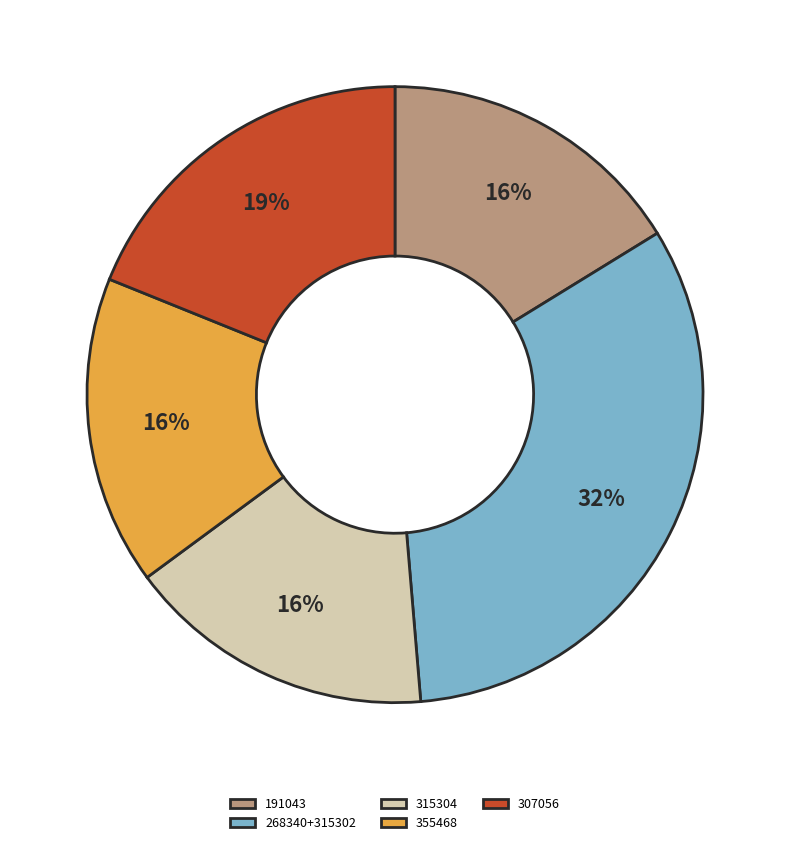

To the nearest percent, what percentage of the pie is 315304?

16%